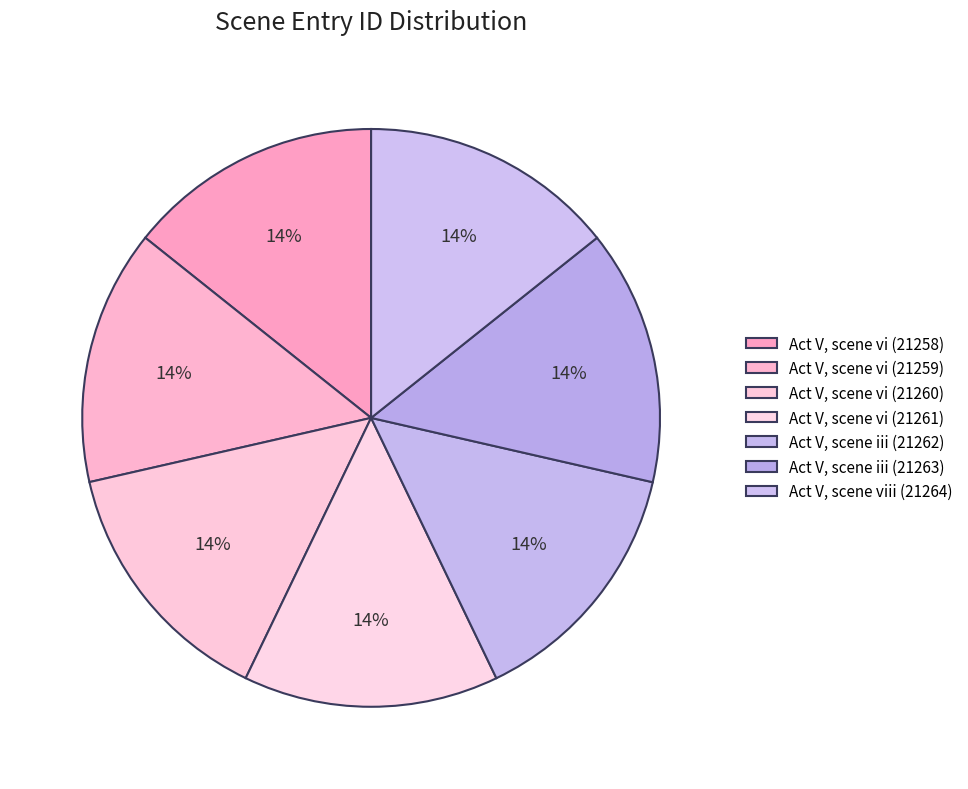

How many segments does this pie chart have?

7